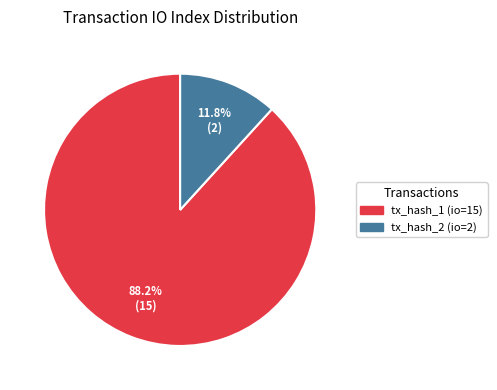

Between tx_hash_2 (io=2) and tx_hash_1 (io=15), which is larger?

tx_hash_1 (io=15)